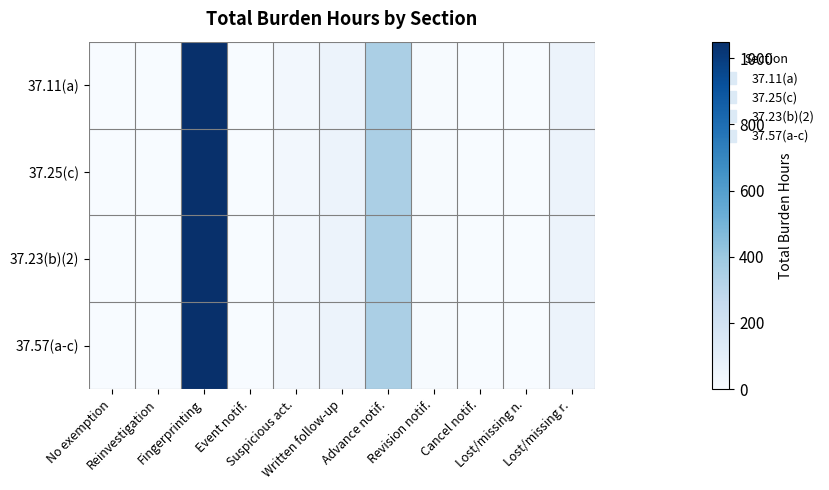

Which series has the largest total across all categories?

37.11(a)